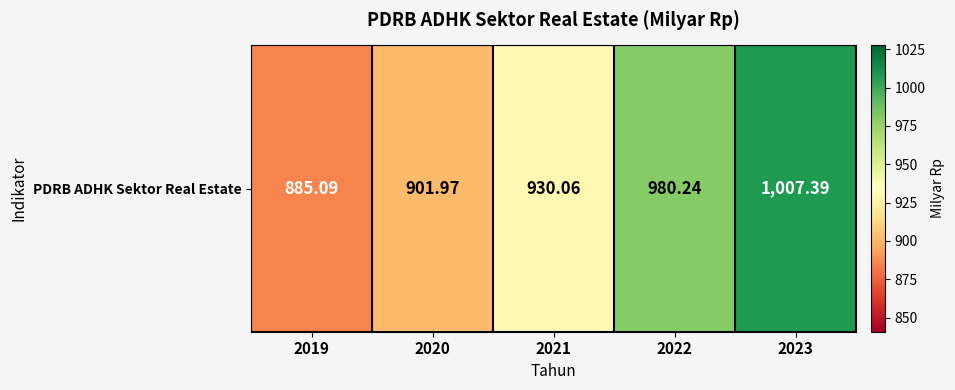

How many values are below 930?

2